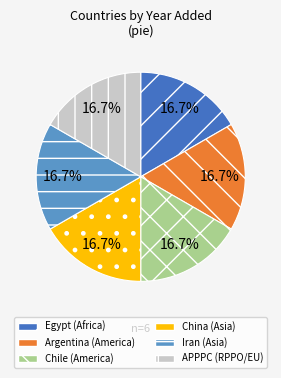

Do Argentina and Chile together represent more than half of the pie?

No